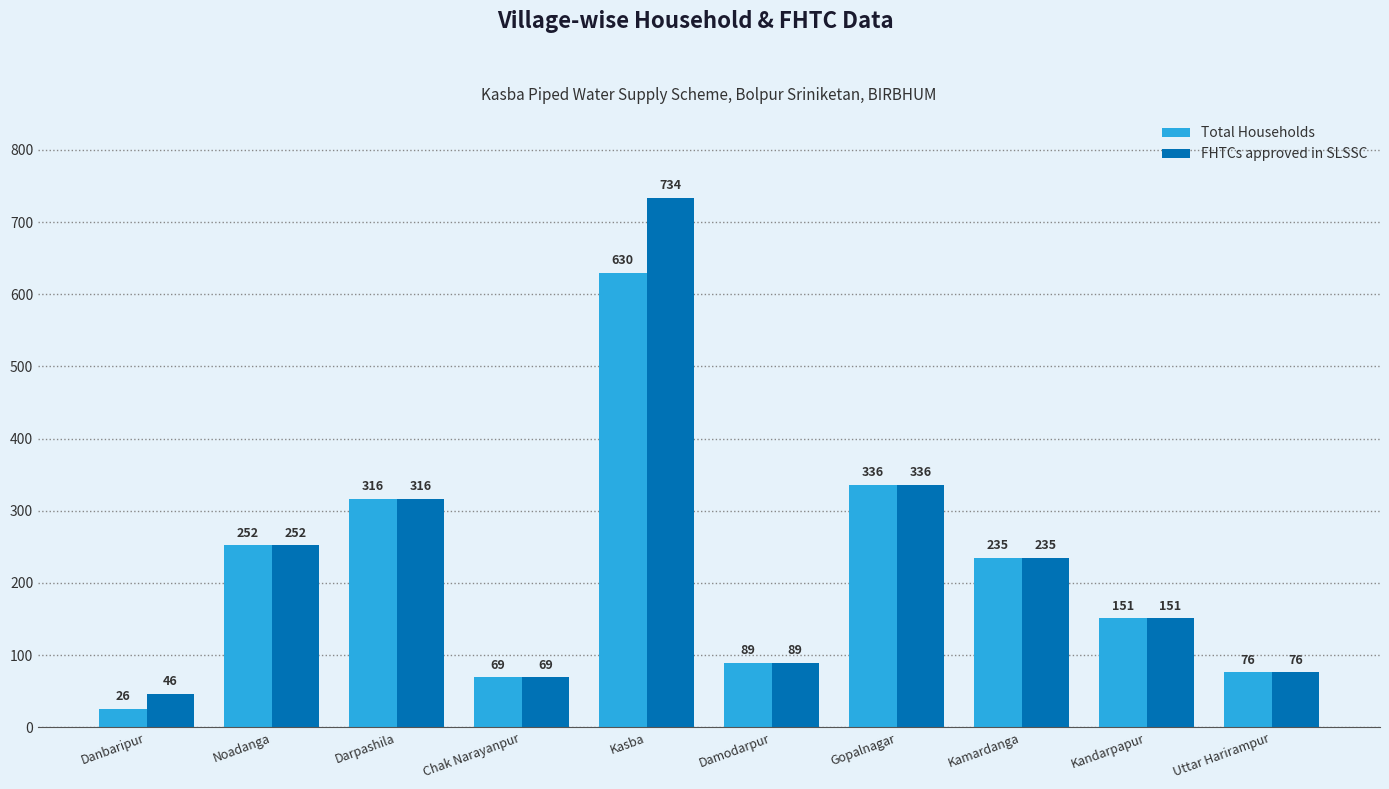

What is the label of the 1st bar from the right?

Uttar Harirampur